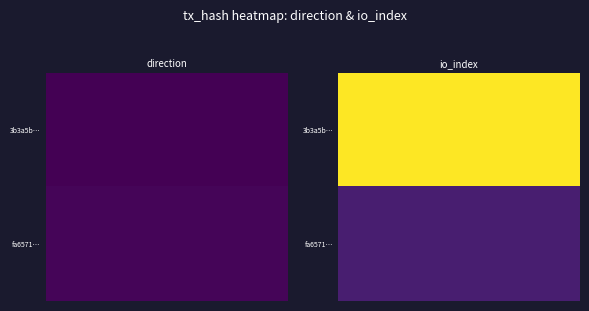

Where is fa65714dba470b0e348ff54577ac43d02919376 nearest to the value 7?

direction